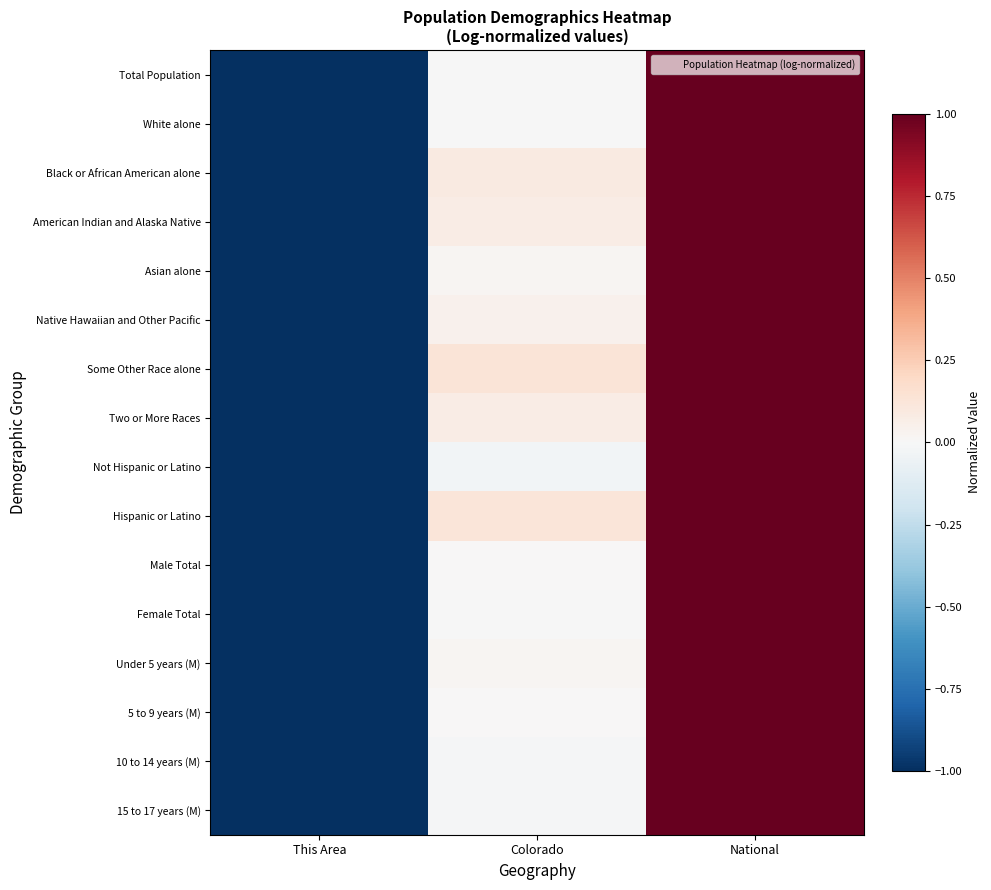

Which has a higher value, Colorado or National?

National